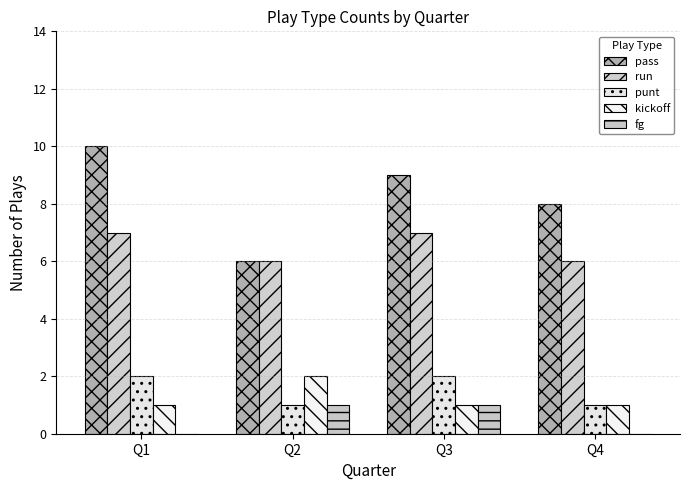

Does the chart contain stacked bars?

No